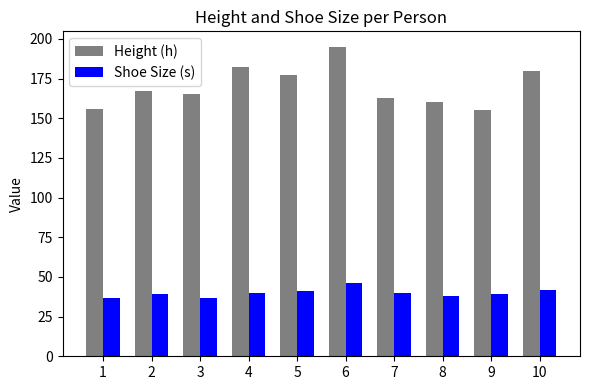

Reading left to right, what are all the values shown in this chart?

Height (h): 156	167	165	182	177	195	163	160	155	180
Shoe Size (s): 37	39	37	40	41	46	40	38	39	42